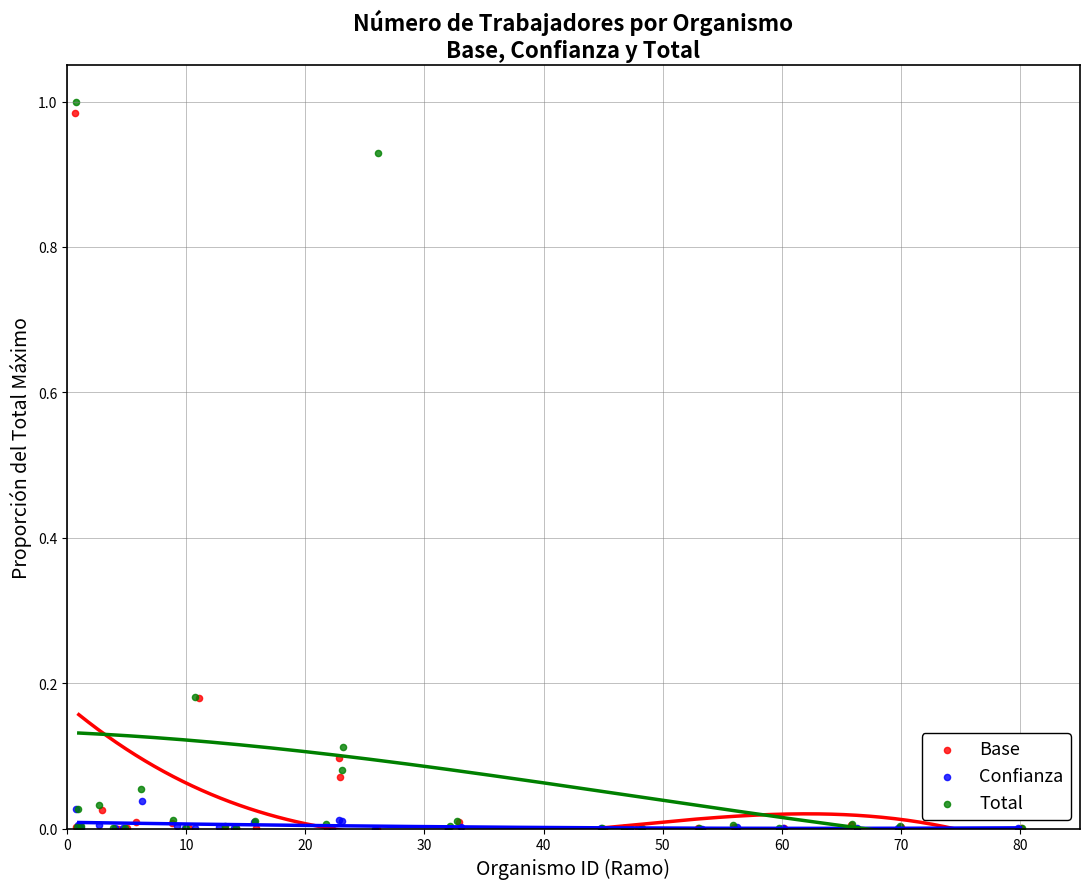

What are all the series names shown in the legend?

Base, Confianza, Total